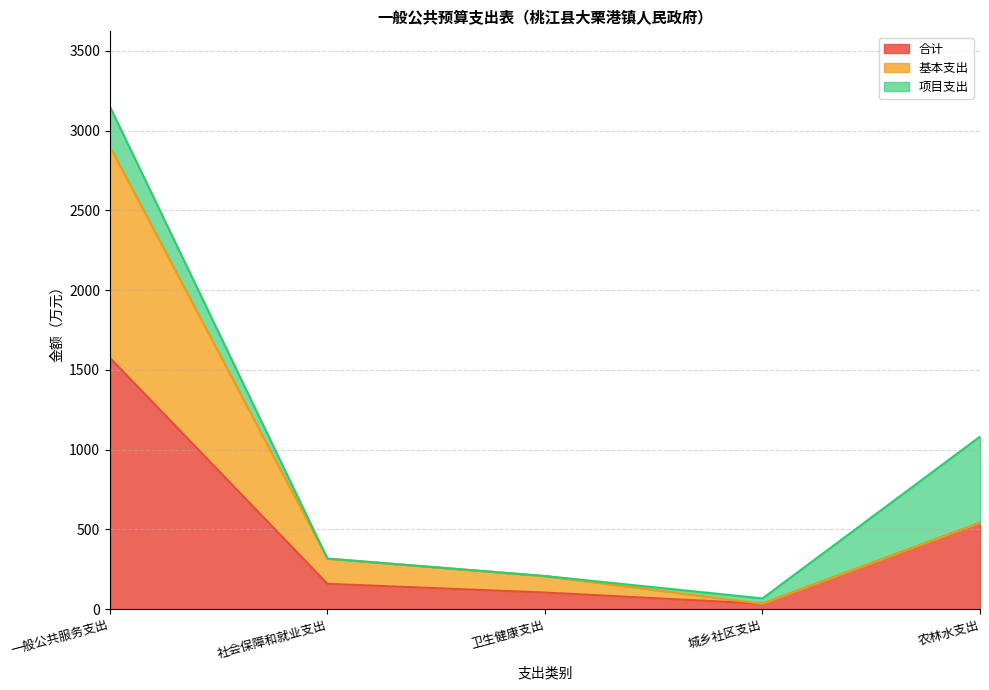

What is the value of the 基本支出 point at the 3rd from the left?

207.0